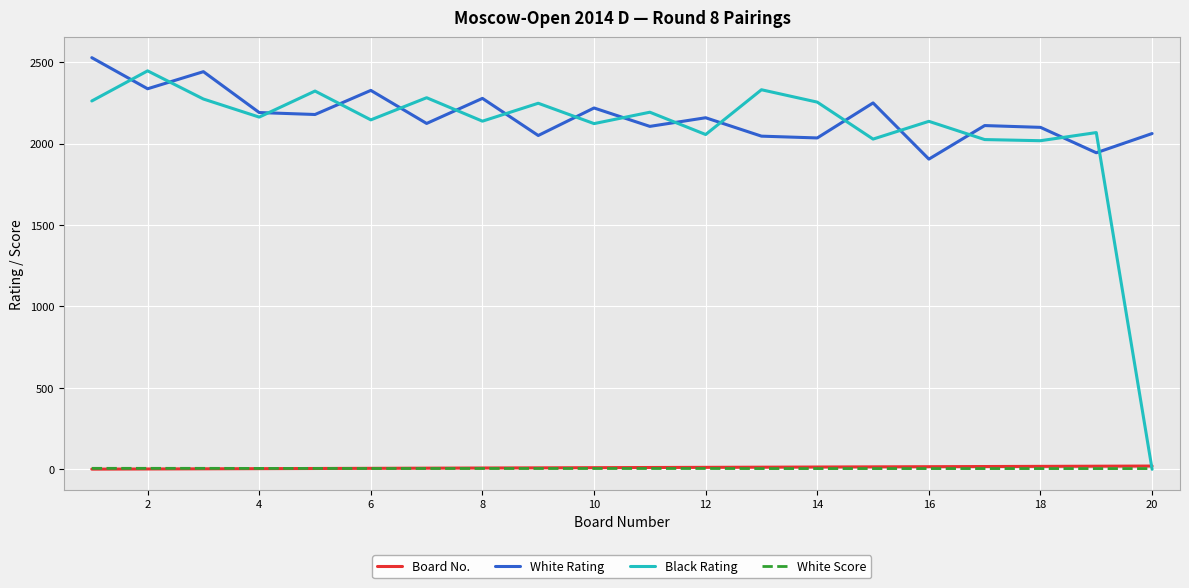

What is the difference between the second highest and second lowest values in the Black Rating series?

313.0